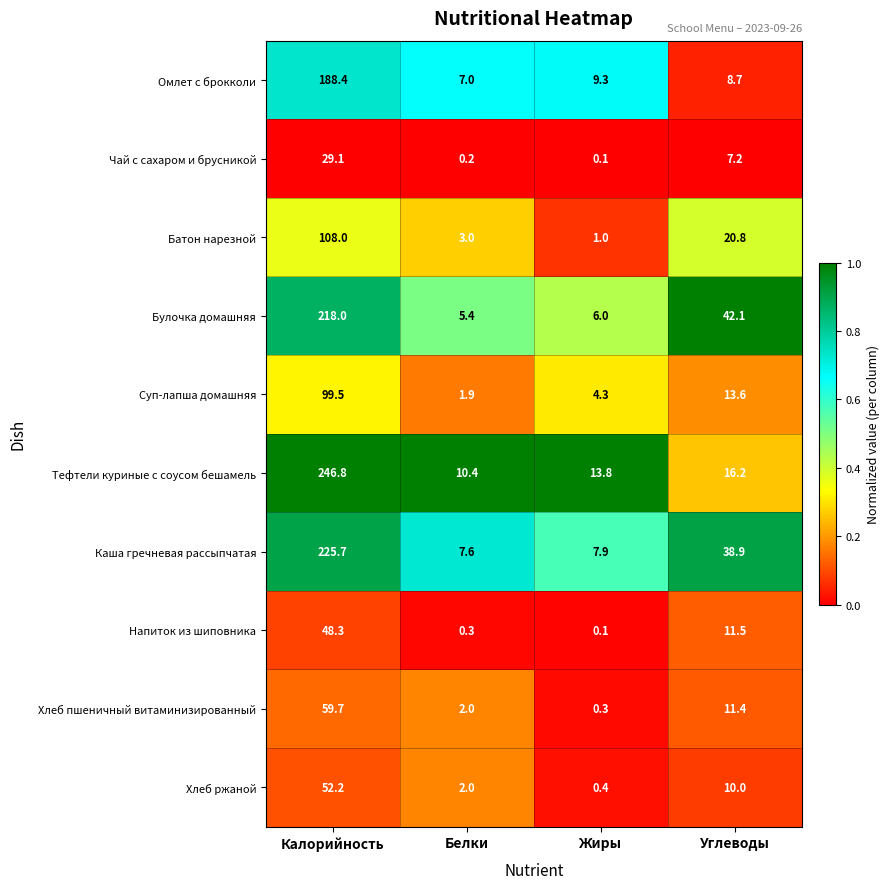

What is the approximate value of Батон нарезной at Калорийность?

108.0